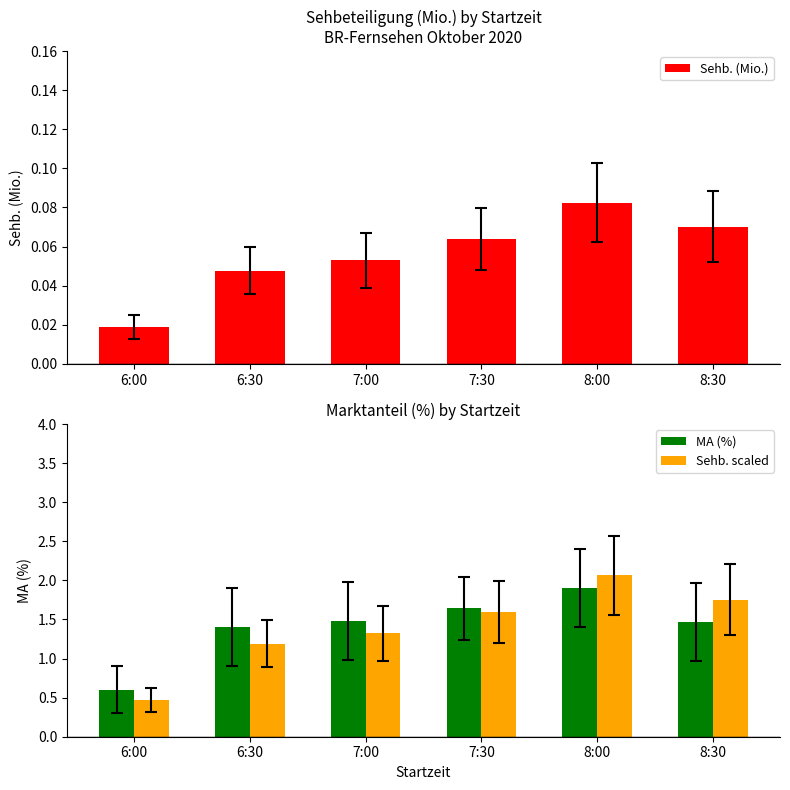

Which series has the largest total across all categories?

MA (%)